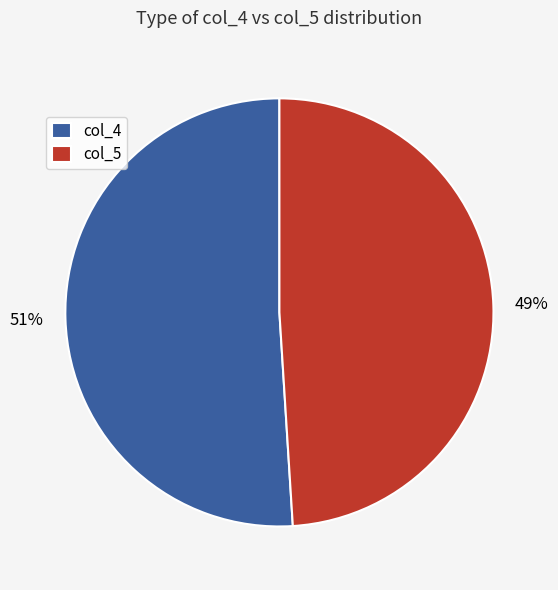

How many segments does this pie chart have?

2